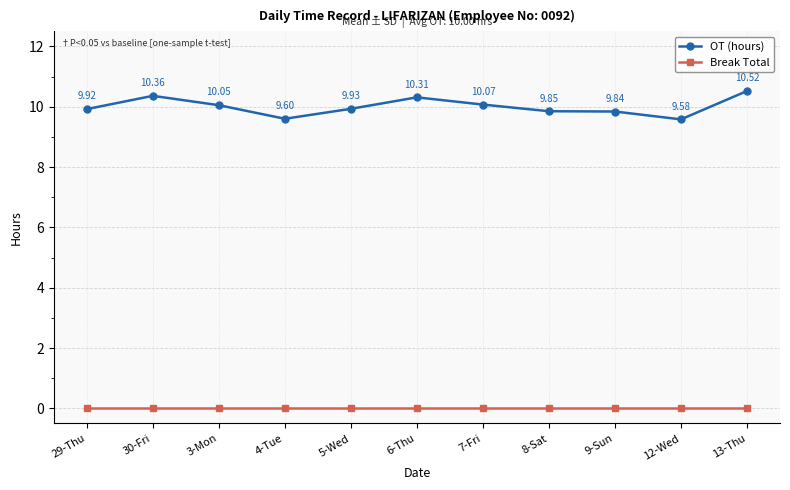

In OT (hours), how many points are lower than both neighbors (excluding endpoints)?

2